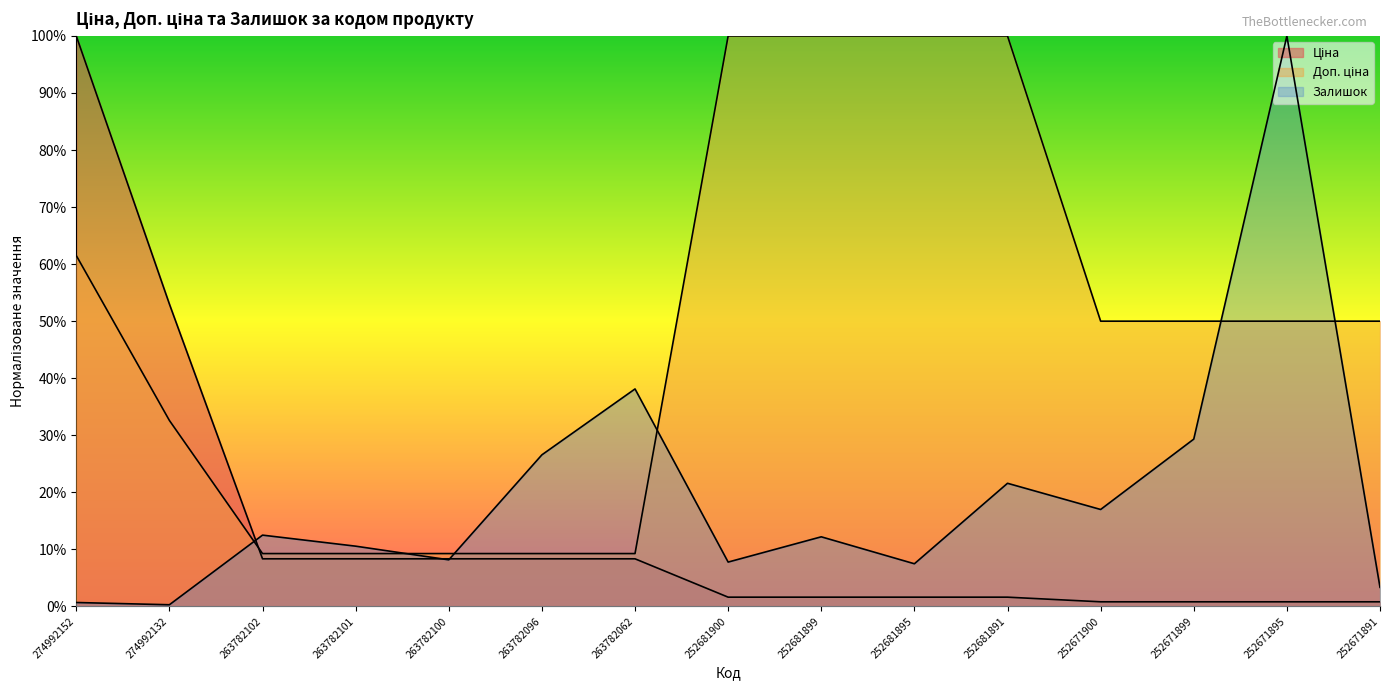

How many categories are shown in the chart?

15